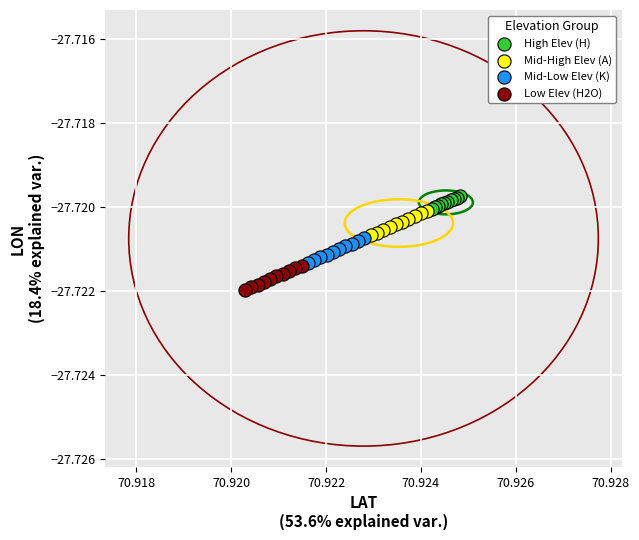

Which series reaches the minimum Y coordinate?

Low Elev (H2O)